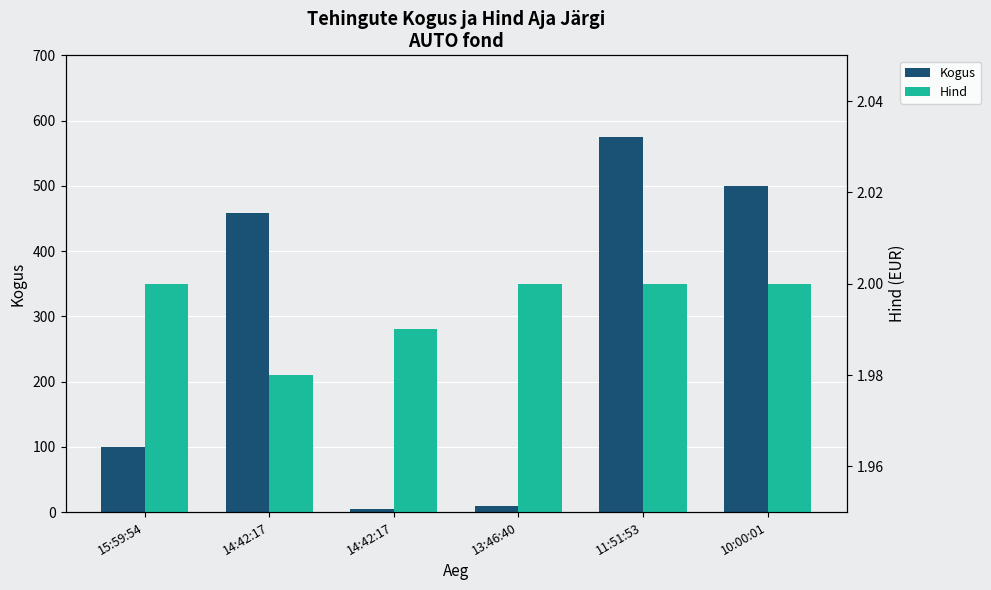

At which category does the chart reach its peak across all series?

11:51:53